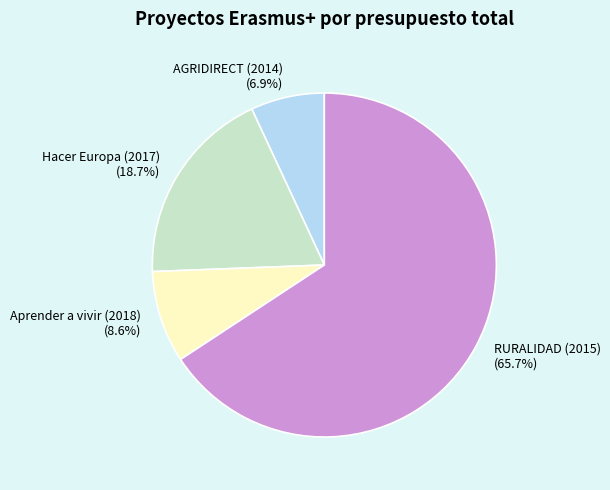

How many slices are in this pie chart?

4